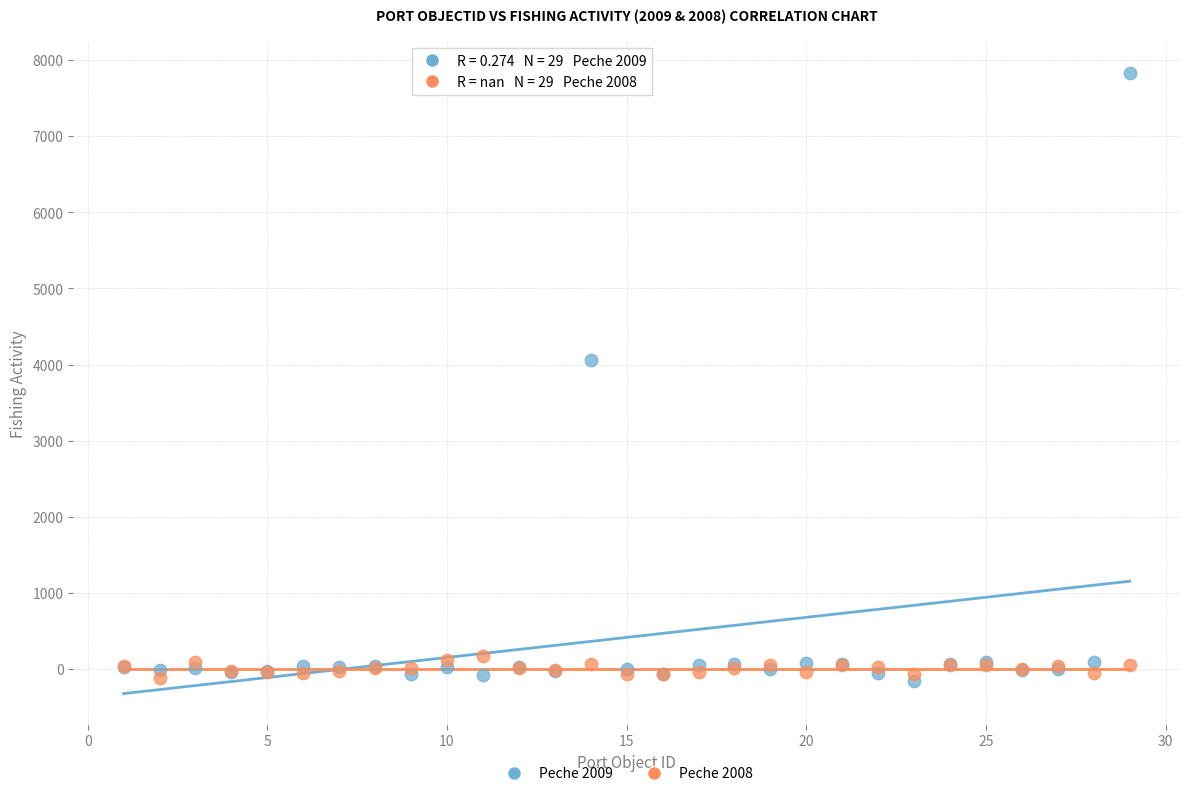

Across all series, what Y value is closest to 3839?

4055.3